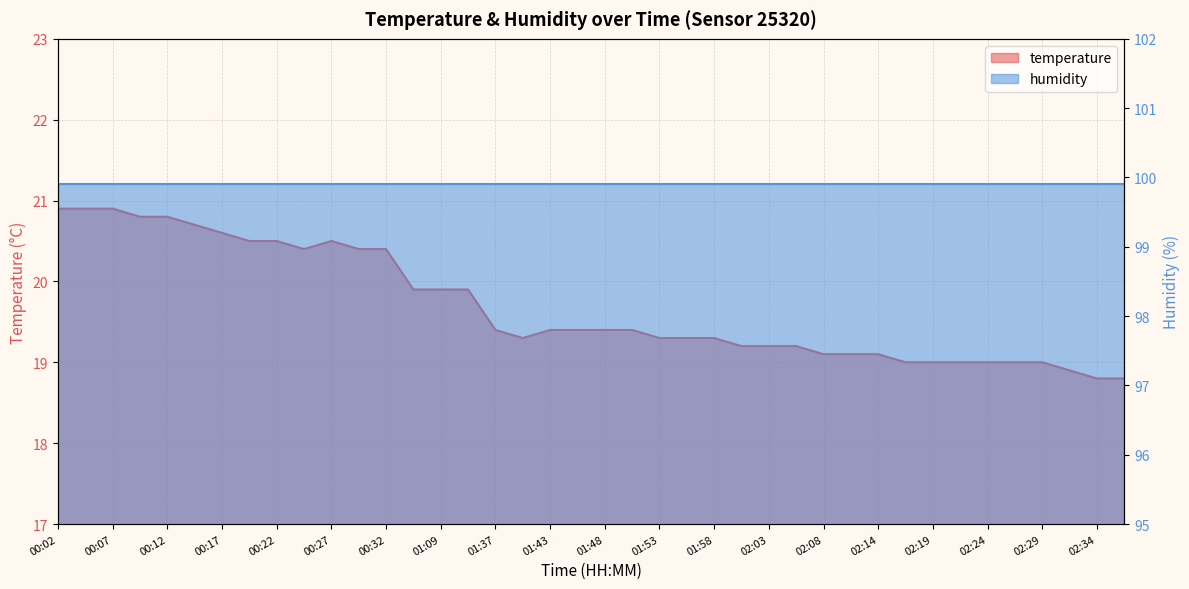

What is the change in value from 00:14 to 02:36?

-1.9